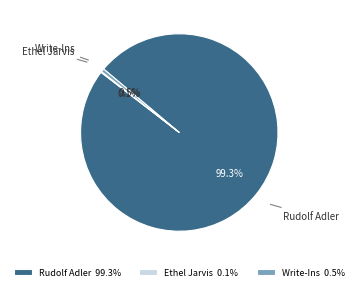

Does Write-Ins account for over 50% of the chart?

No